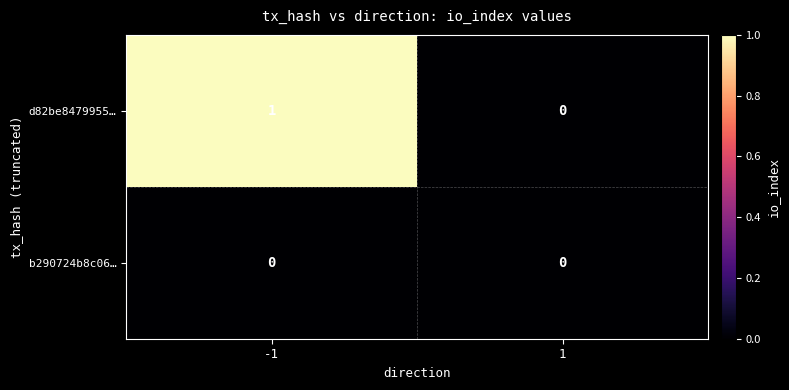

How many categories are shown in the chart?

2